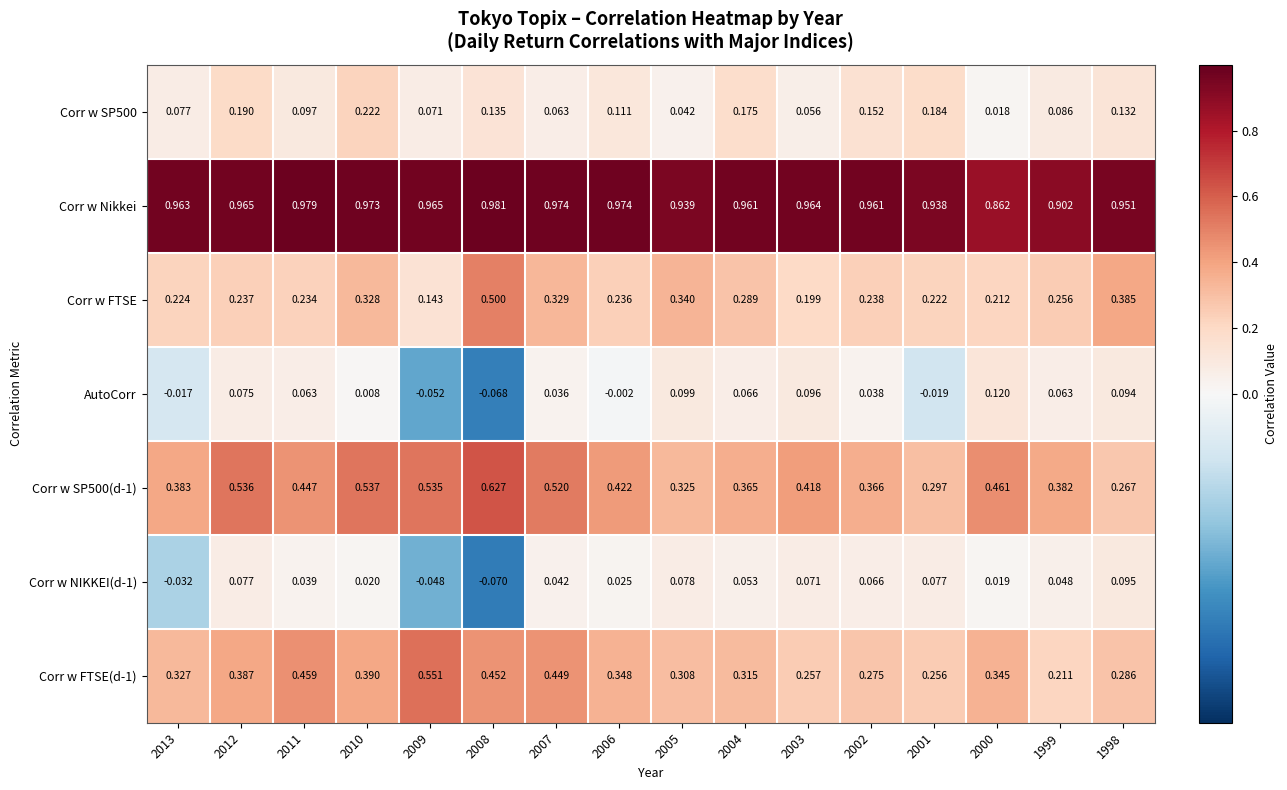

Which series has the largest total across all categories?

Corr w Nikkei